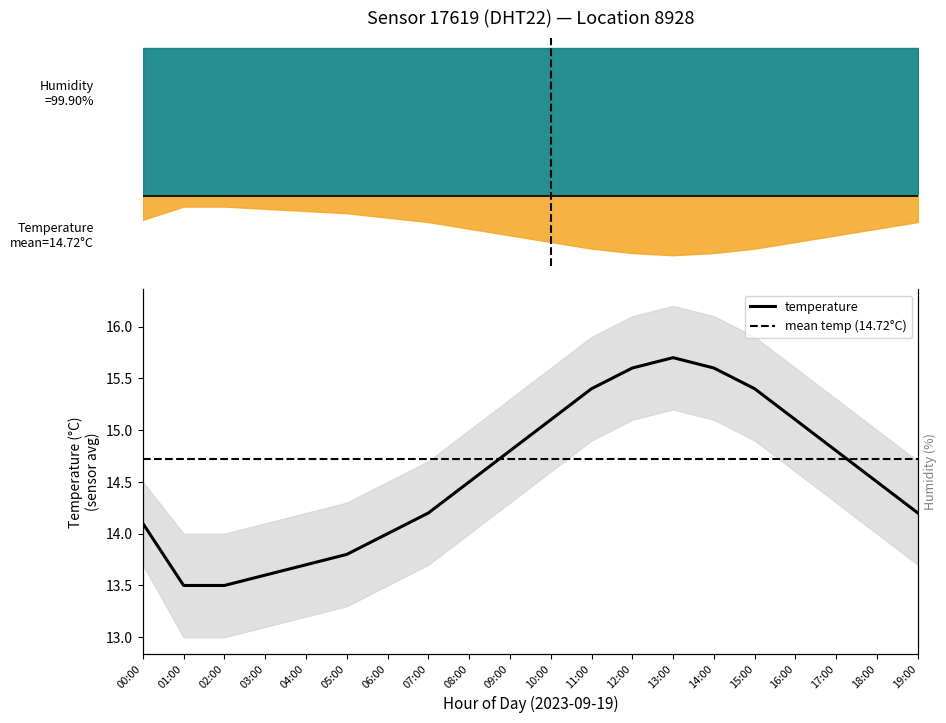

True or false: temperature_upper and temperature intersect in this chart.

False